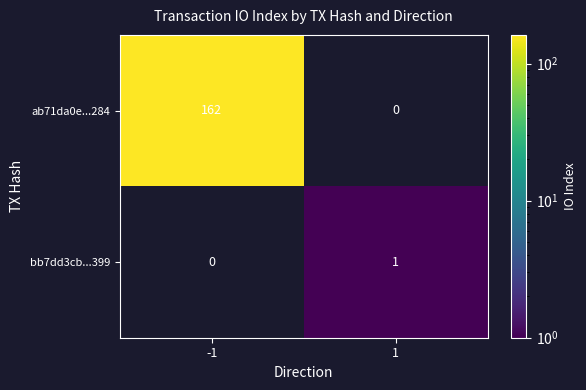

Between -1 and 1, which series saw the biggest shift?

ab71da0e...284